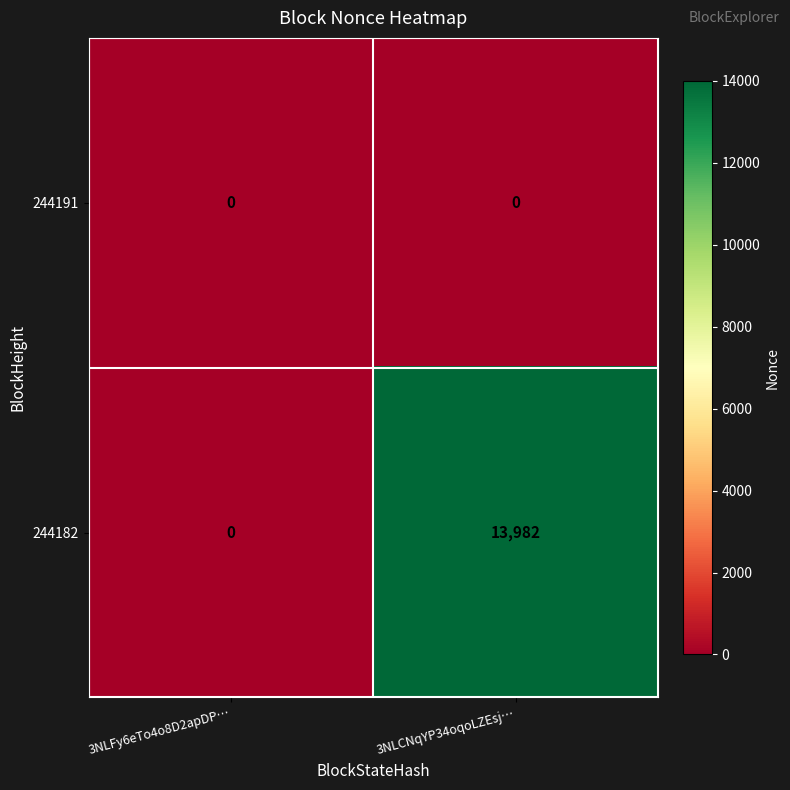

Which series has the widest spread of values?

244182